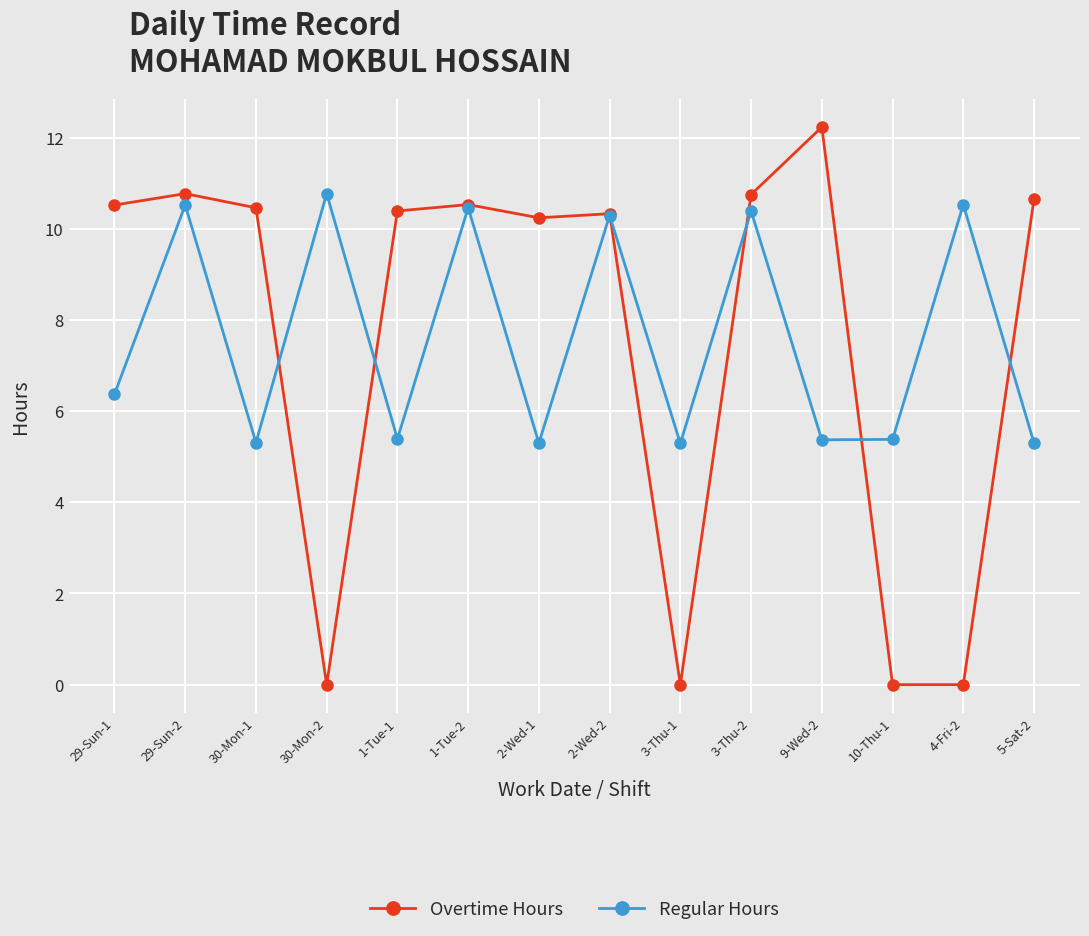

At 29-Sun-1, list the series in order from smallest to largest.

Regular Hours, Overtime Hours